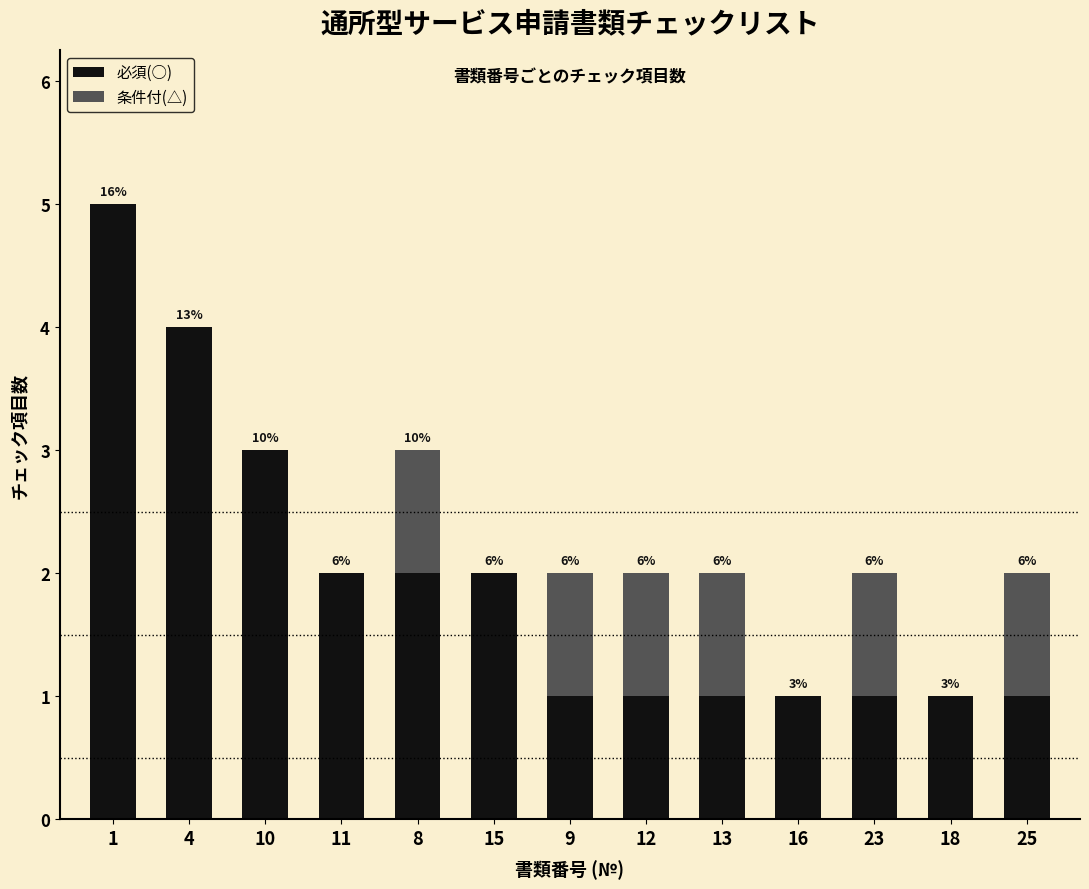

What is the total value across all series at 1?

5